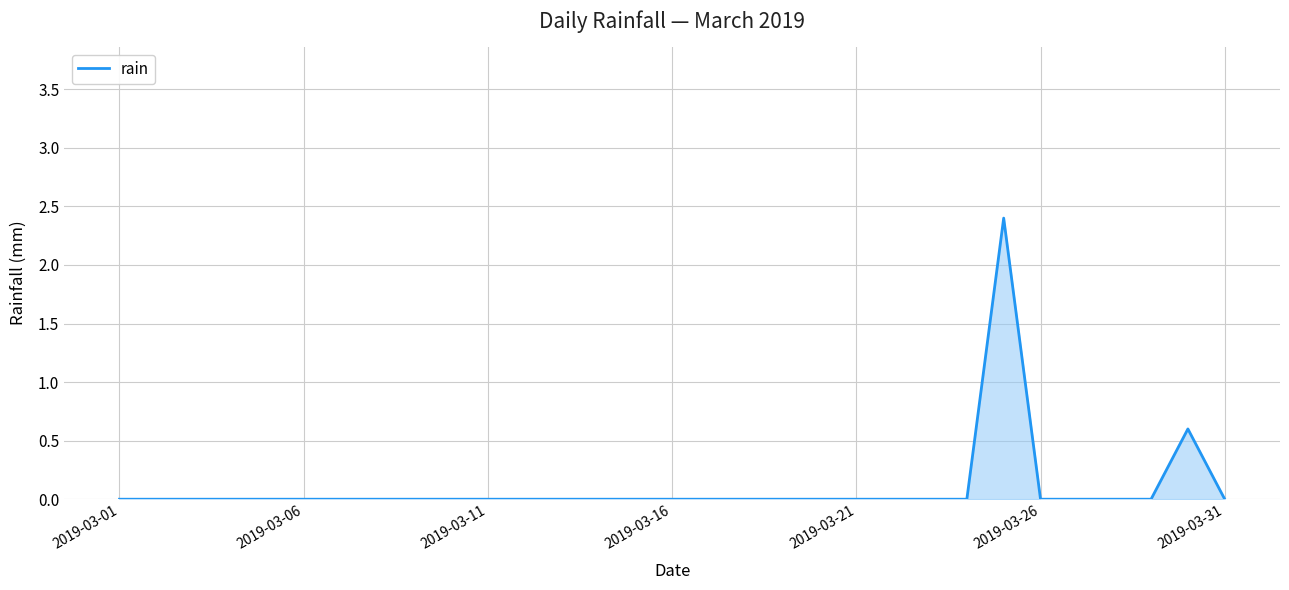

Reading left to right, what are all the values shown in this chart?

0.0	0.0	0.0	0.0	0.0	0.0	0.0	0.0	0.0	0.0	0.0	0.0	0.0	0.0	0.0	0.0	0.0	0.0	0.0	0.0	0.0	0.0	0.0	0.0	2.4	0.0	0.0	0.0	0.0	0.6	0.0